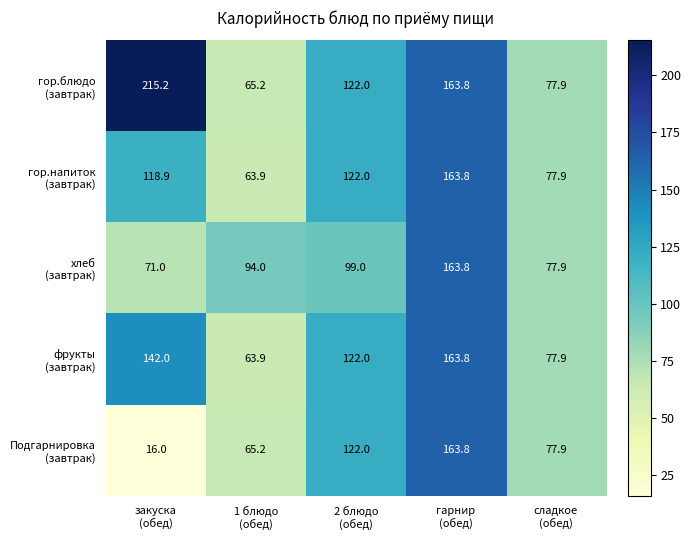

At how many categories does at least one series exceed 175?

1